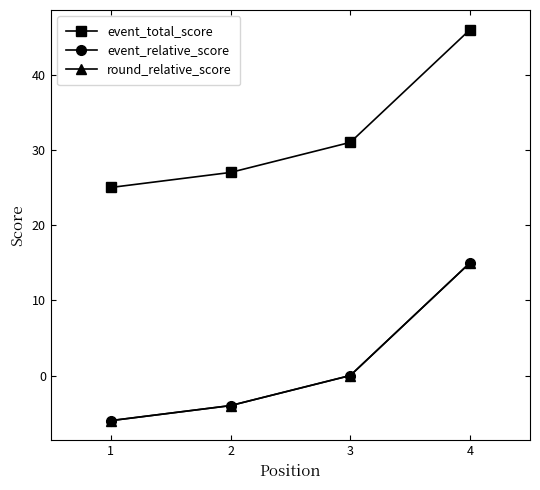

Is this an area chart (filled region under the line)?

No